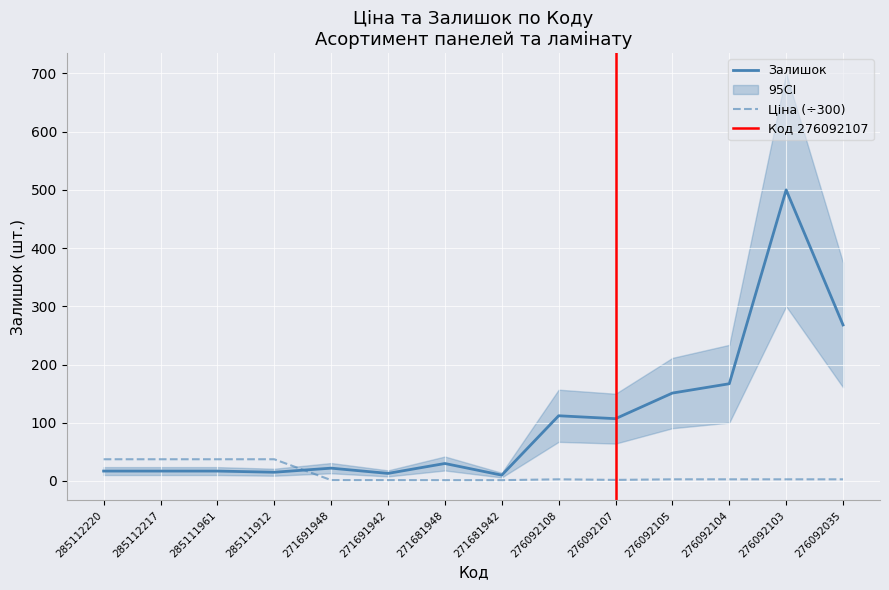

How many data points in Залишок are less than 30?

7